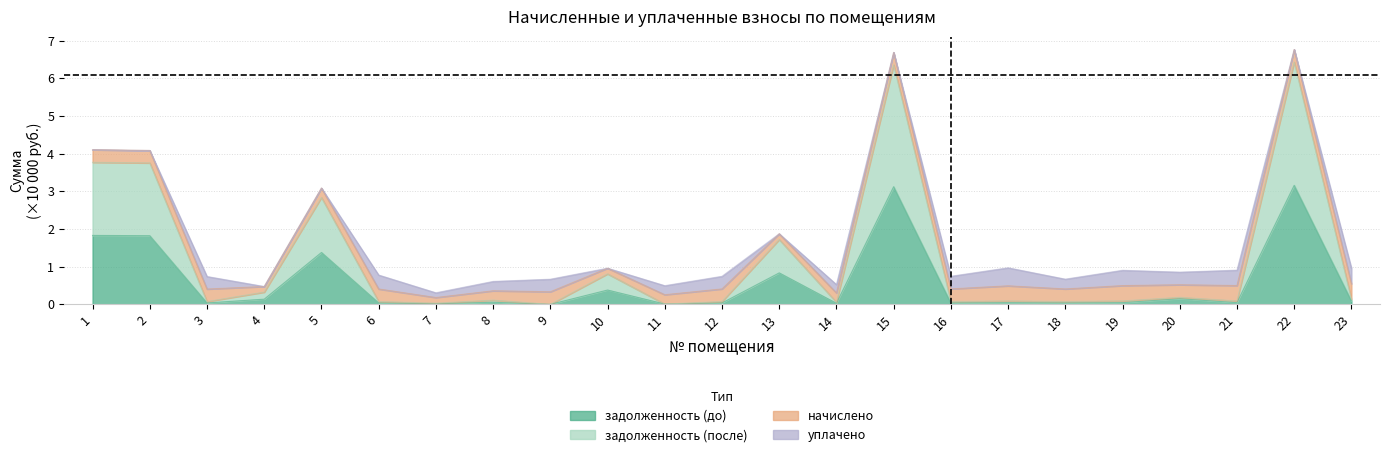

Which has a higher value, 15 or 14?

15